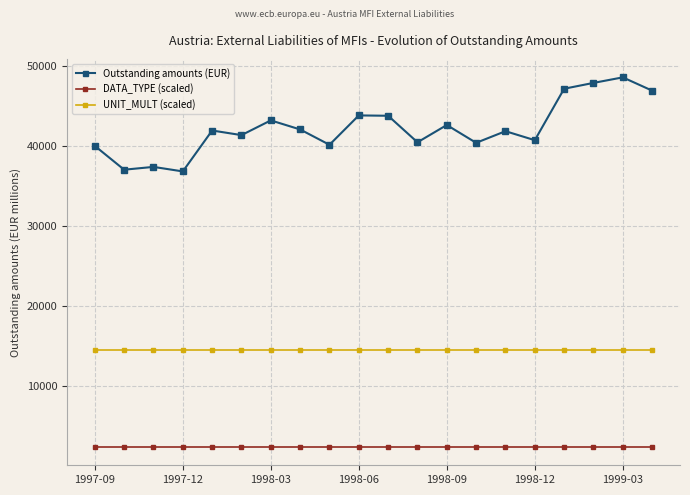

Which series has the largest total across all categories?

Outstanding amounts (EUR)